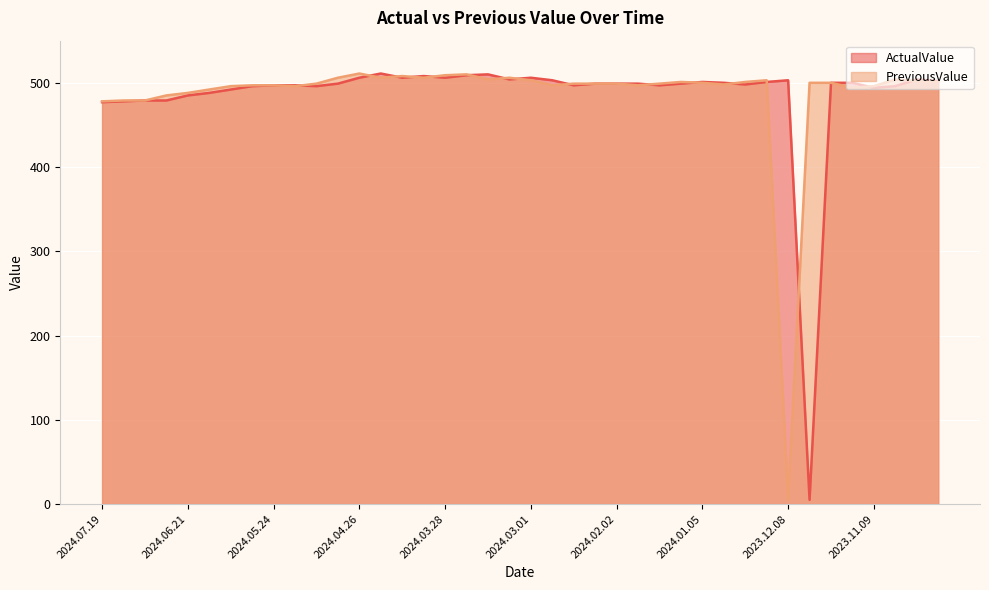

What is the difference between the maximum and minimum values in the PreviousValue series?

506